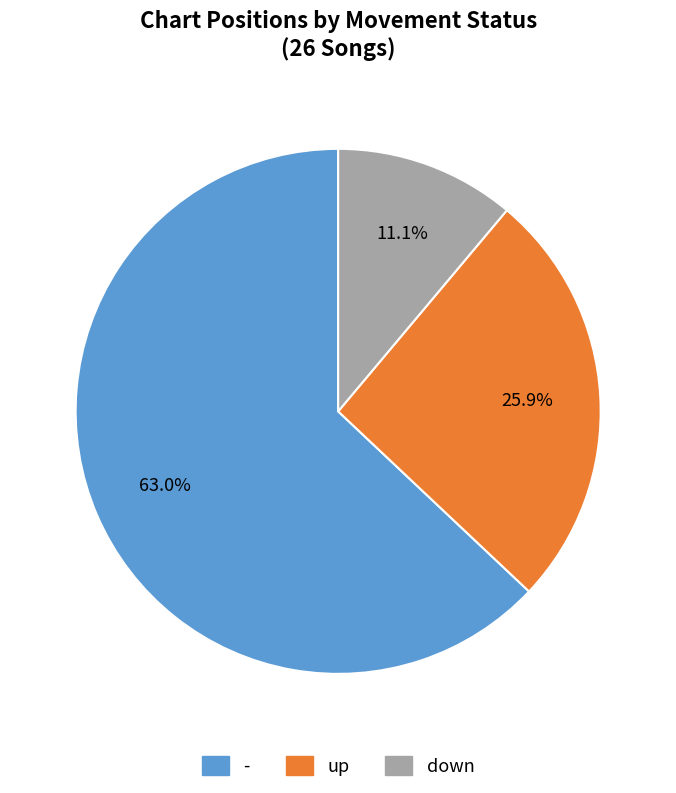

What is the largest slice in the pie chart?

-